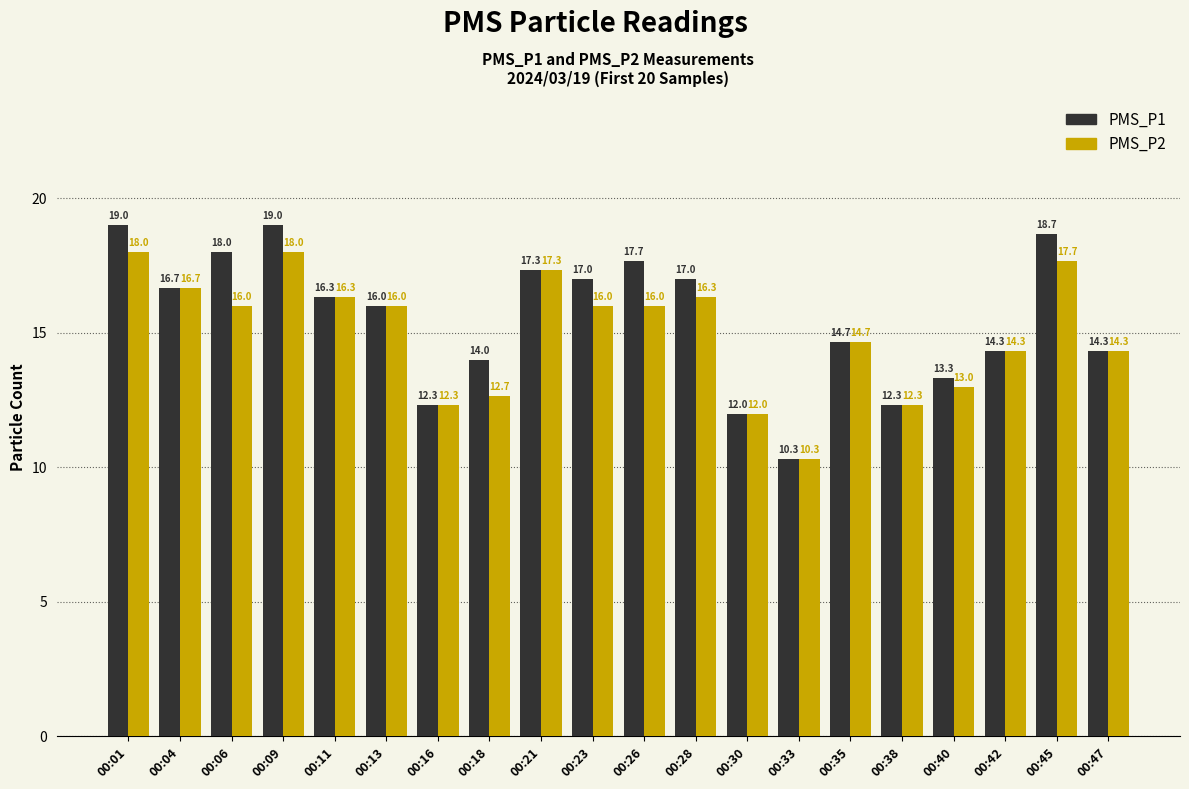

Are the bars grouped side by side (vs. stacked)?

Yes